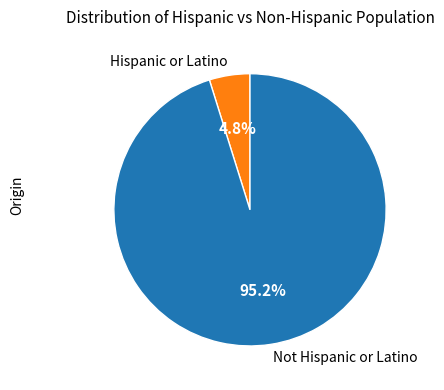

Approximately how many times larger is the value at Hispanic or Latino compared to Not Hispanic or Latino?

0.1